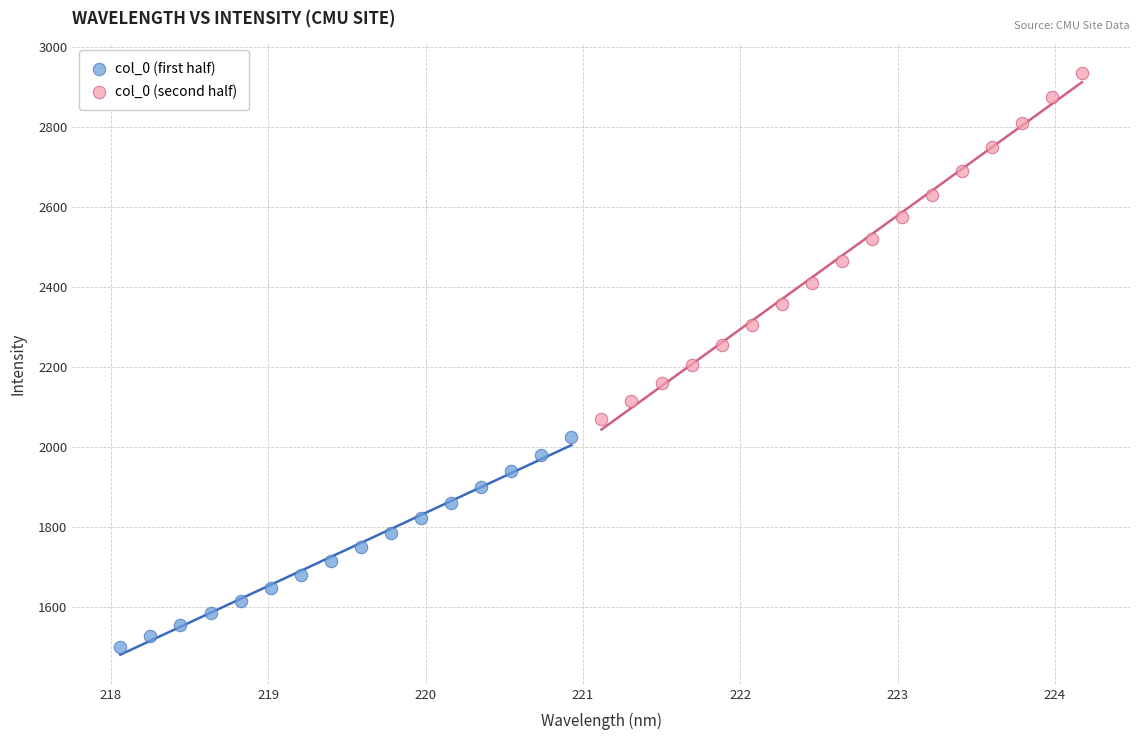

Which series reaches the maximum Y coordinate?

col_0 (second half)